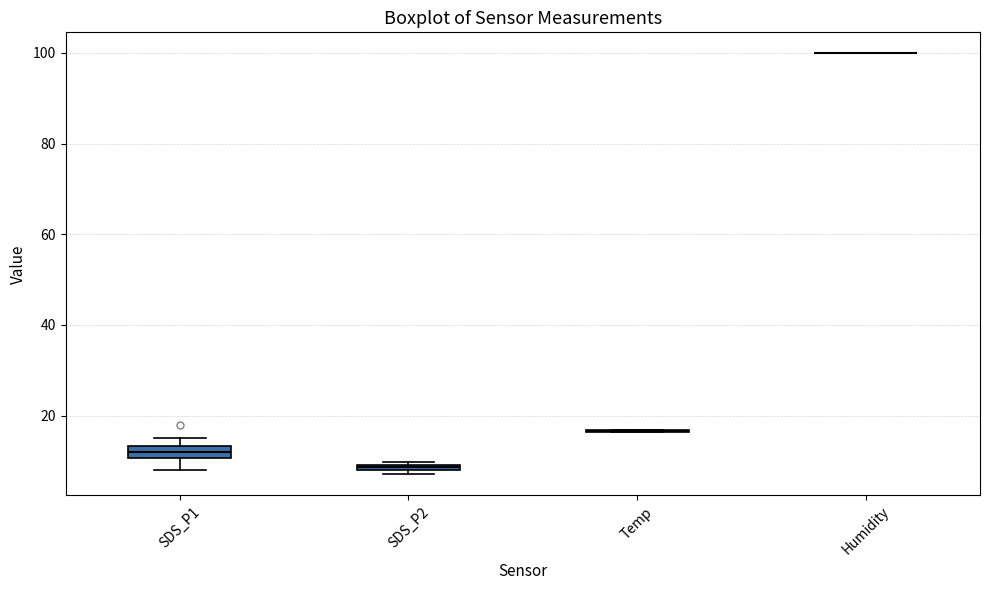

Where does the median line of the box for SDS_P1 sit on the y-axis? The values are not printed on the chart, so give them approximately, as read against the axis.

12